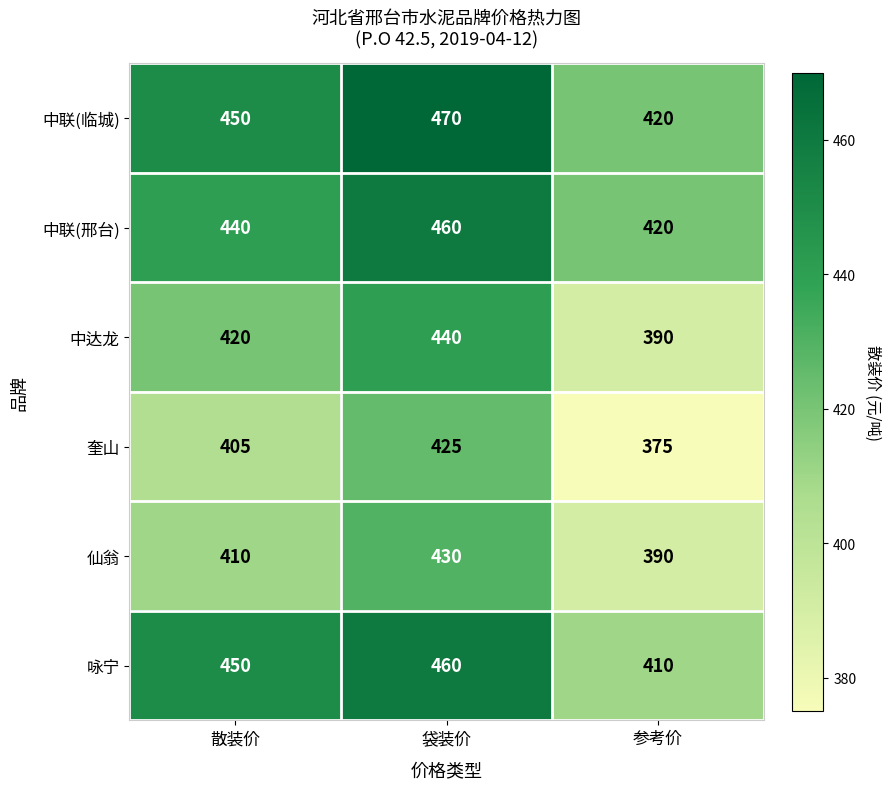

Reading left to right, list all the values displayed in this chart.

中联(临城): 450	470	420
中联(邢台): 440	460	420
中达龙: 420	440	390
奎山: 405	425	375
仙翁: 410	430	390
咏宁: 450	460	410